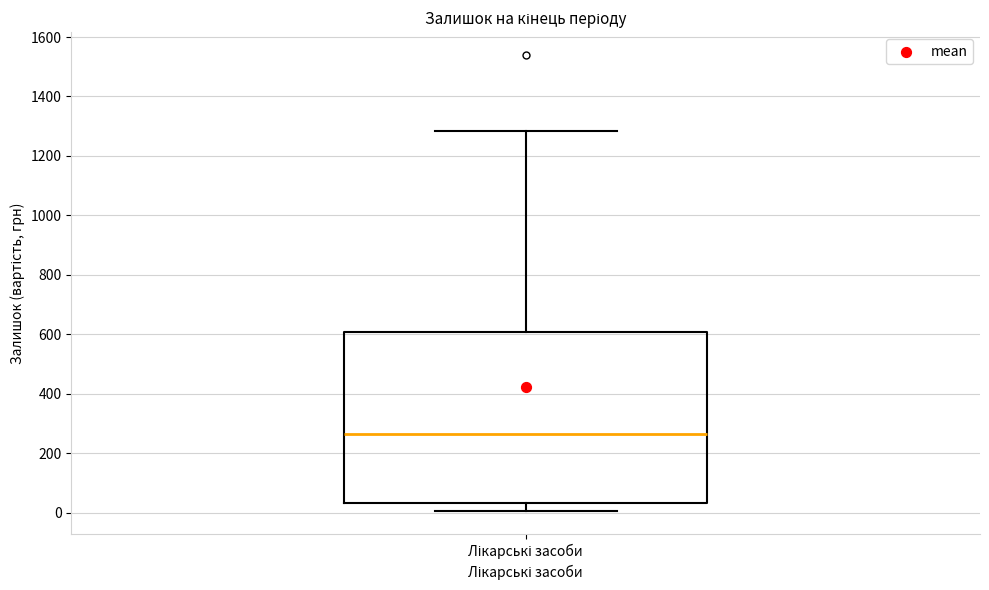

Transcribe this box plot: give where the median line is, the range the box spans, and where the two whiskers end, as read against the y-axis. The values are not printed on the chart, so give them approximately, as read against the axis.

median 260, box 40 to 600, whiskers 0 to 1280